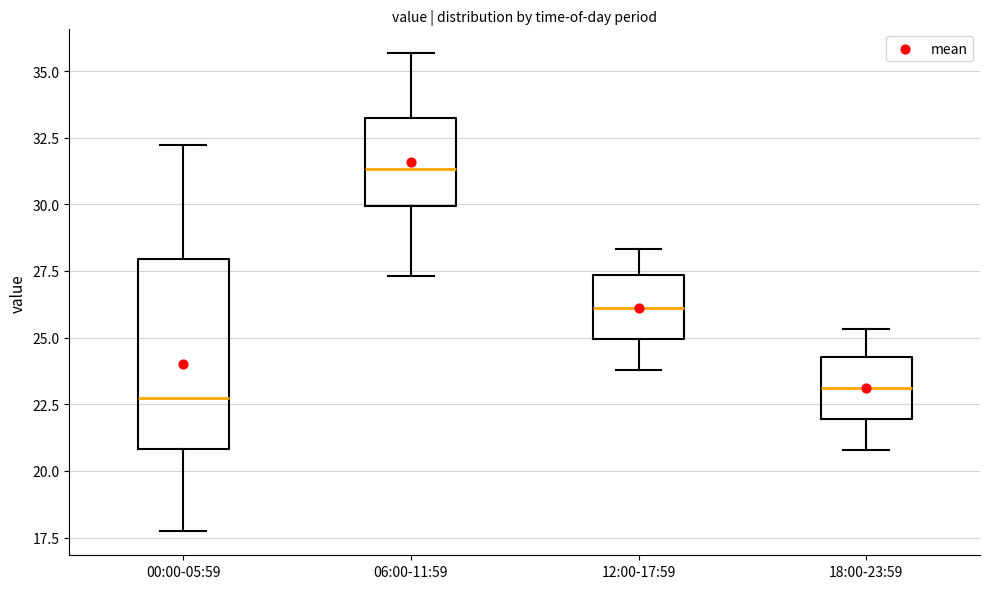

Where is the upper edge of the box for 18:00-23:59 on the y-axis? The values are not printed on the chart, so give them approximately, as read against the axis.

24.5